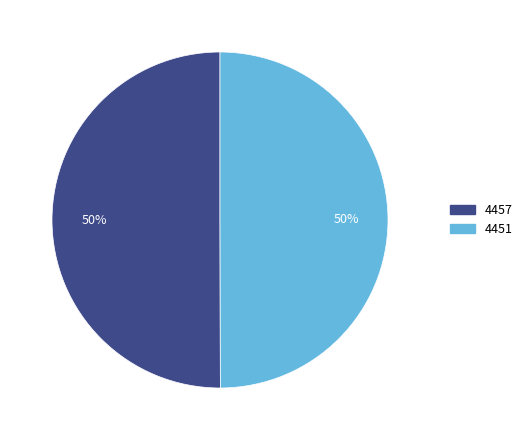

True or false: 4457 accounts for 50% of the total.

True